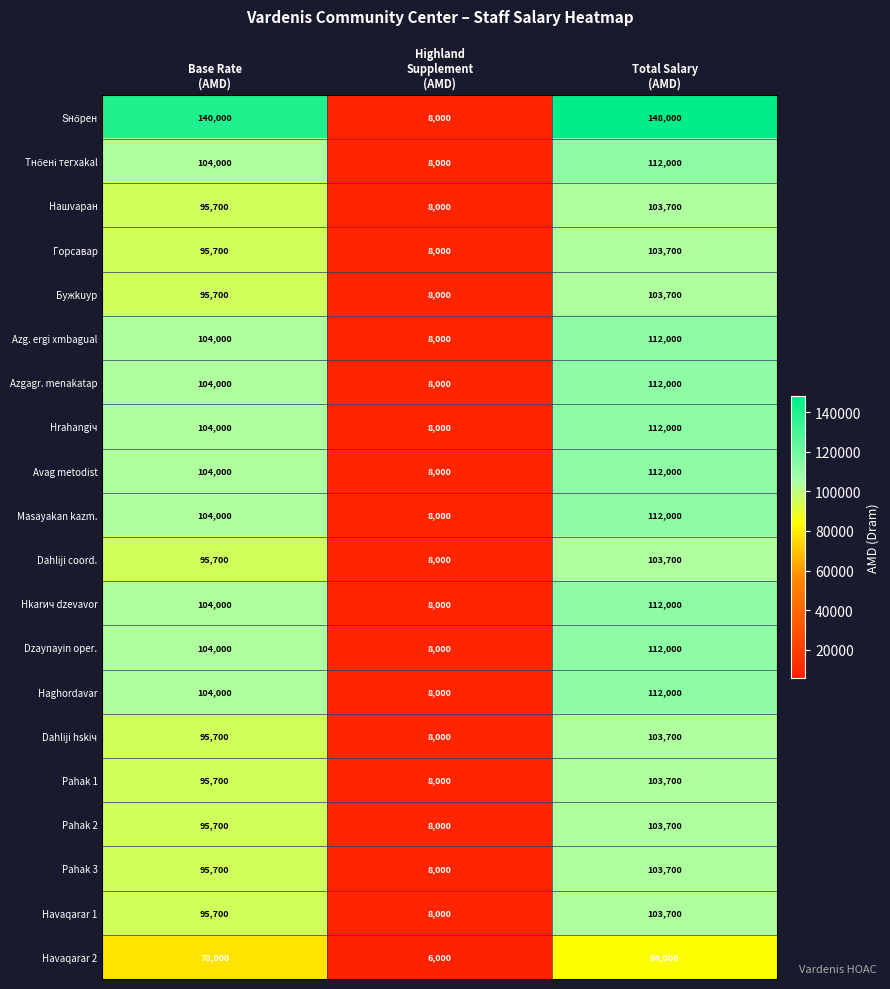

What is the smallest value displayed?

6000